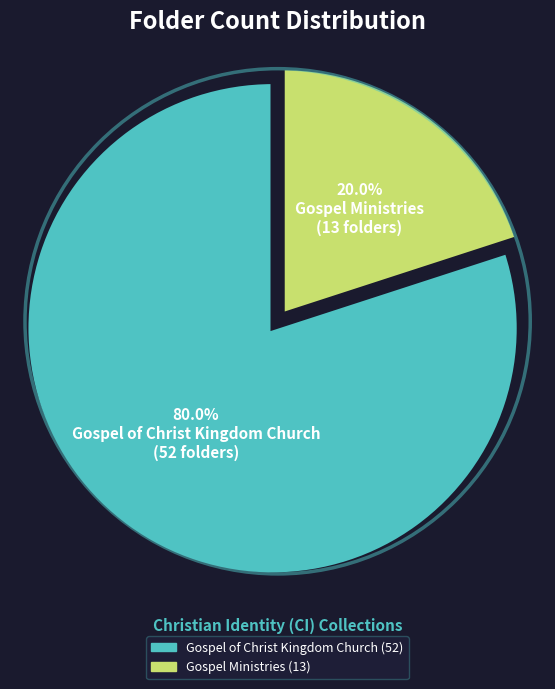

Which category accounts for the majority?

Gospel of Christ Kingdom Church